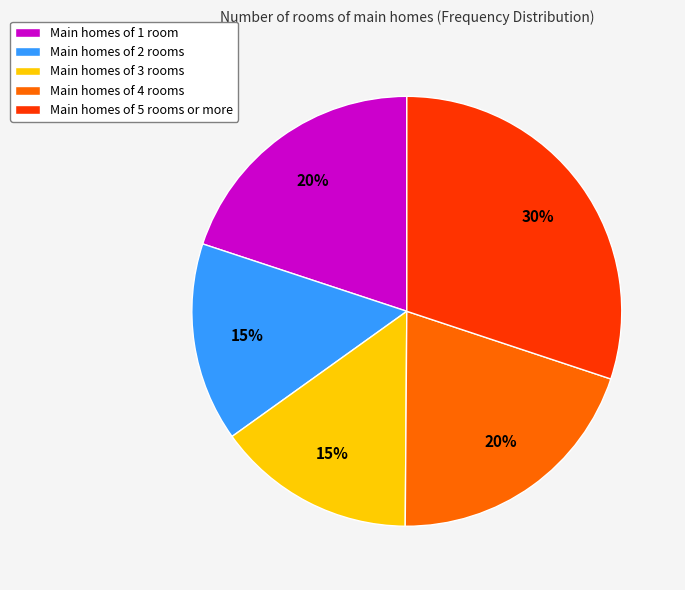

Which slice is the largest?

Main homes of 5 rooms or more